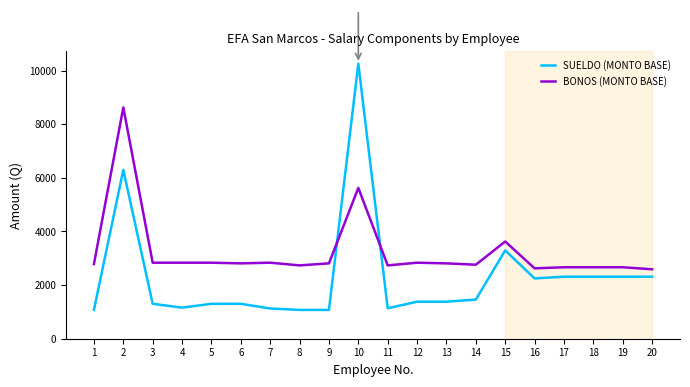

What is the difference between the highest and lowest values at 14?

1300.0